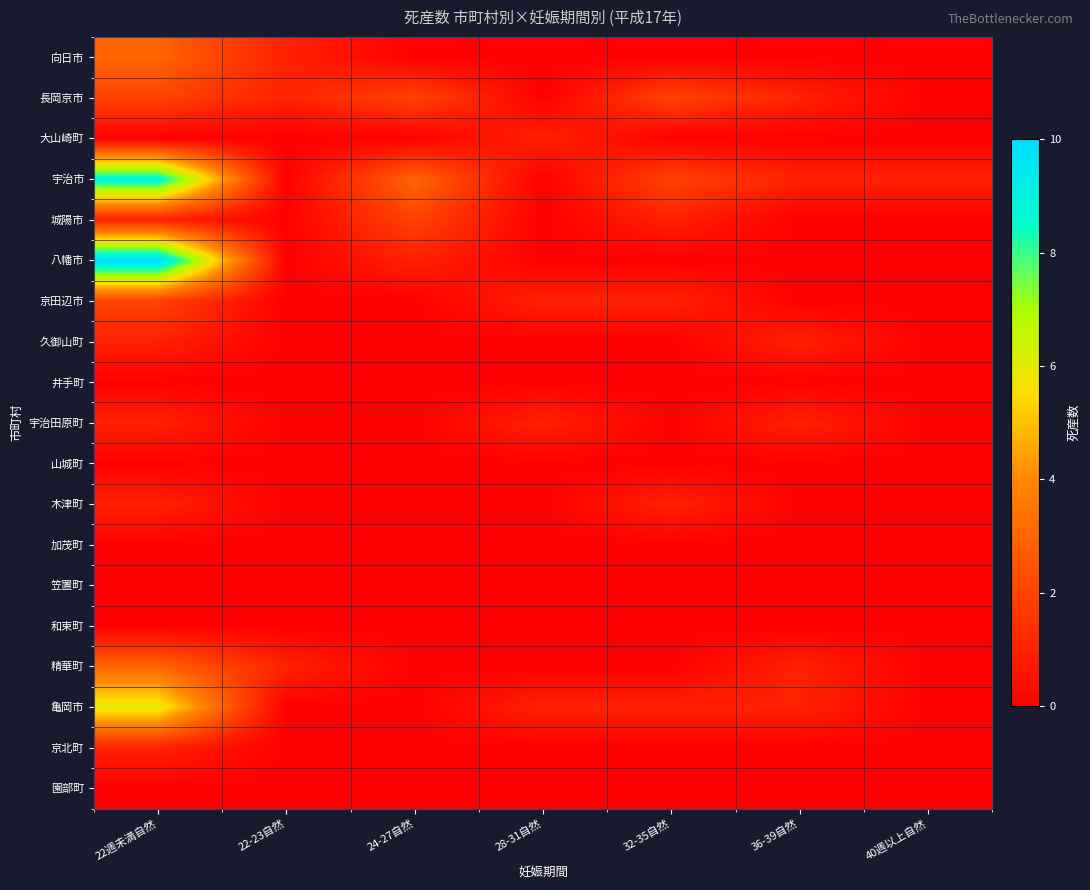

Reading left to right, what are all the values shown in this chart?

向日市: 22週未満自然=3	22-23自然=1	24-27自然=0	28-31自然=0	32-35自然=0	36-39自然=0	40週以上自然=0
長岡京市: 22週未満自然=2	22-23自然=1	24-27自然=2	28-31自然=0	32-35自然=2	36-39自然=1	40週以上自然=0
大山崎町: 22週未満自然=0	22-23自然=0	24-27自然=0	28-31自然=1	32-35自然=0	36-39自然=0	40週以上自然=0
宇治市: 22週未満自然=9	22-23自然=0	24-27自然=3	28-31自然=0	32-35自然=2	36-39自然=1	40週以上自然=1
城陽市: 22週未満自然=1	22-23自然=0	24-27自然=2	28-31自然=0	32-35自然=1	36-39自然=0	40週以上自然=0
八幡市: 22週未満自然=10	22-23自然=0	24-27自然=1	28-31自然=0	32-35自然=0	36-39自然=0	40週以上自然=0
京田辺市: 22週未満自然=2	22-23自然=0	24-27自然=0	28-31自然=1	32-35自然=1	36-39自然=0	40週以上自然=0
久御山町: 22週未満自然=1	22-23自然=0	24-27自然=0	28-31自然=0	32-35自然=0	36-39自然=1	40週以上自然=0
井手町: 22週未満自然=0	22-23自然=0	24-27自然=0	28-31自然=0	32-35自然=0	36-39自然=0	40週以上自然=0
宇治田原町: 22週未満自然=1	22-23自然=0	24-27自然=0	28-31自然=1	32-35自然=0	36-39自然=1	40週以上自然=0
山城町: 22週未満自然=0	22-23自然=0	24-27自然=0	28-31自然=0	32-35自然=0	36-39自然=0	40週以上自然=0
木津町: 22週未満自然=1	22-23自然=0	24-27自然=0	28-31自然=0	32-35自然=1	36-39自然=0	40週以上自然=0
加茂町: 22週未満自然=0	22-23自然=0	24-27自然=0	28-31自然=0	32-35自然=0	36-39自然=0	40週以上自然=0
笠置町: 22週未満自然=0	22-23自然=0	24-27自然=0	28-31自然=0	32-35自然=0	36-39自然=0	40週以上自然=0
和束町: 22週未満自然=0	22-23自然=0	24-27自然=0	28-31自然=0	32-35自然=0	36-39自然=0	40週以上自然=0
精華町: 22週未満自然=3	22-23自然=1	24-27自然=0	28-31自然=0	32-35自然=0	36-39自然=1	40週以上自然=0
亀岡市: 22週未満自然=6	22-23自然=0	24-27自然=0	28-31自然=1	32-35自然=1	36-39自然=1	40週以上自然=0
京北町: 22週未満自然=1	22-23自然=0	24-27自然=0	28-31自然=0	32-35自然=0	36-39自然=0	40週以上自然=0
園部町: 22週未満自然=0	22-23自然=0	24-27自然=0	28-31自然=0	32-35自然=0	36-39自然=0	40週以上自然=0